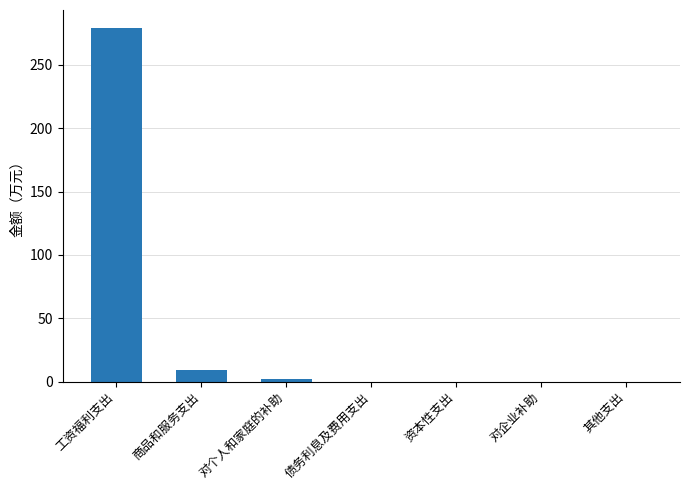

What is the change in value from 对个人和家庭的补助 to 债务利息及费用支出?

-2.0